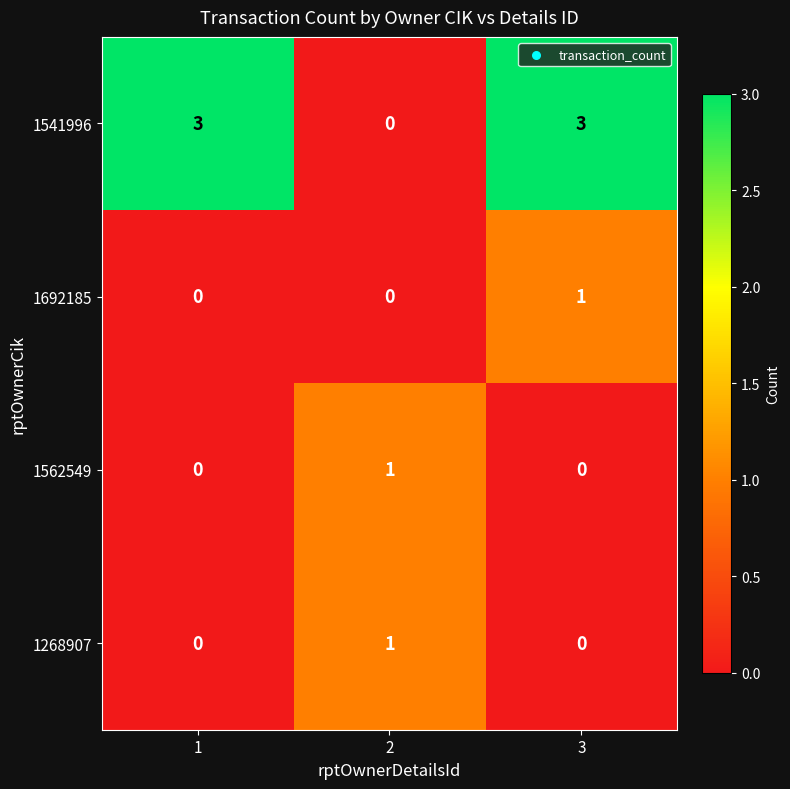

How many data points in 1541996 are less than 3?

1